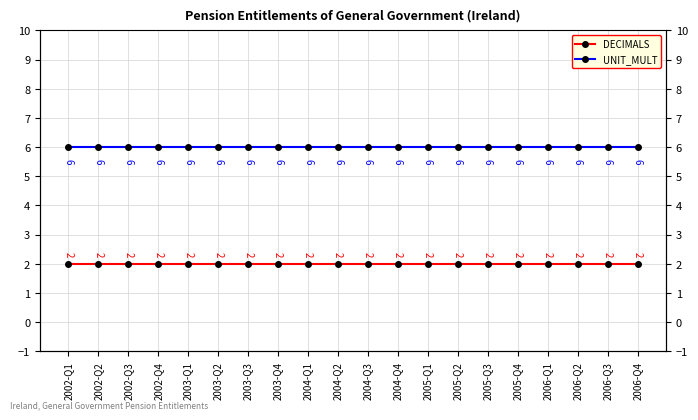

What is the label of the 14th point from the right?

2003-Q3